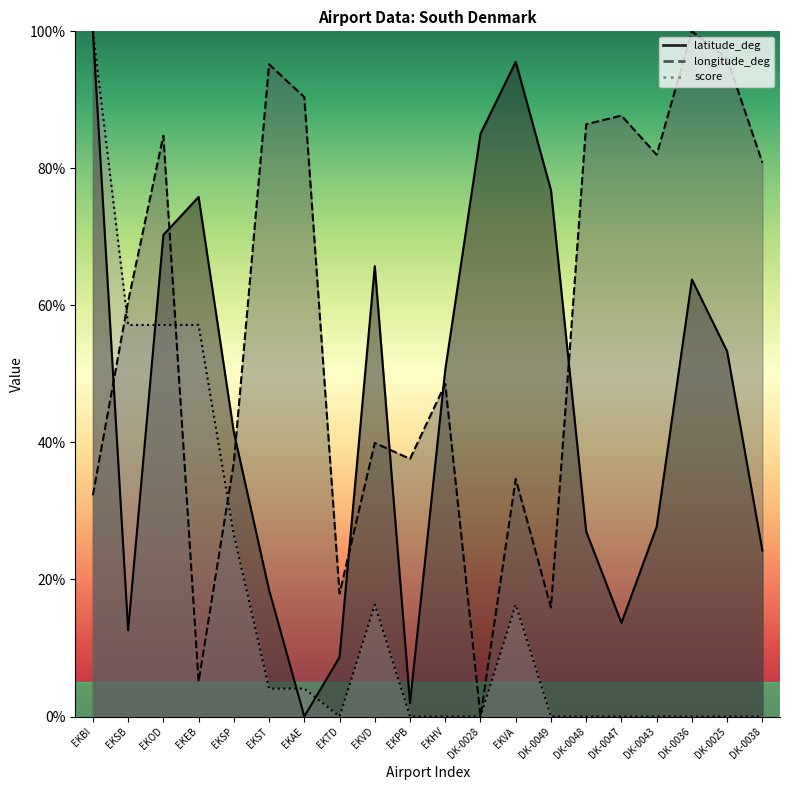

What is the maximum value shown in the chart?

100.0